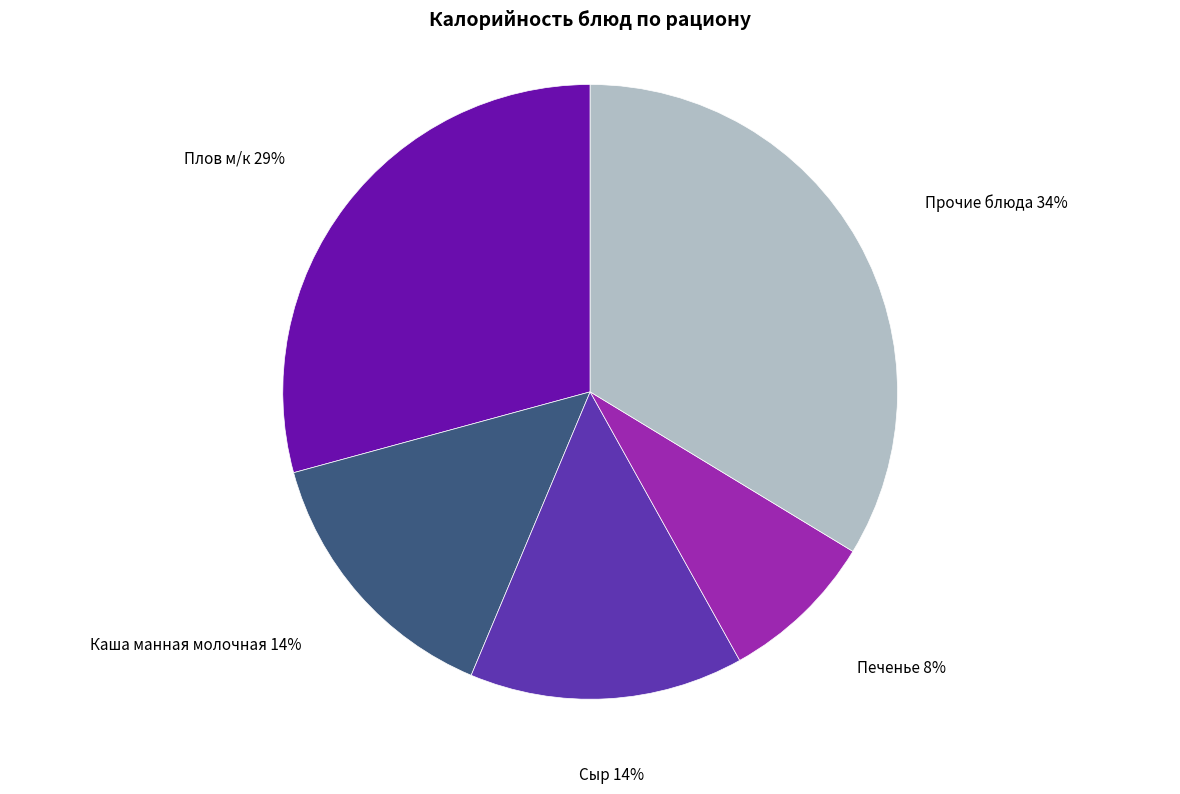

Is there a majority slice in this chart?

No